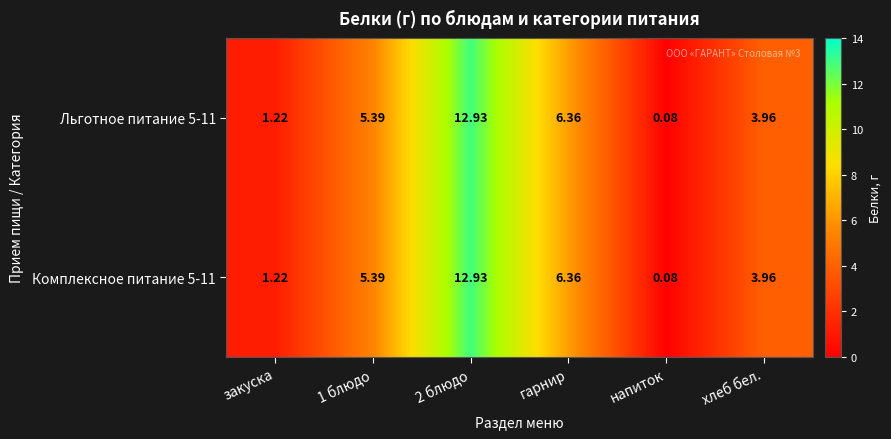

Which label corresponds to the smallest value in the chart?

напиток